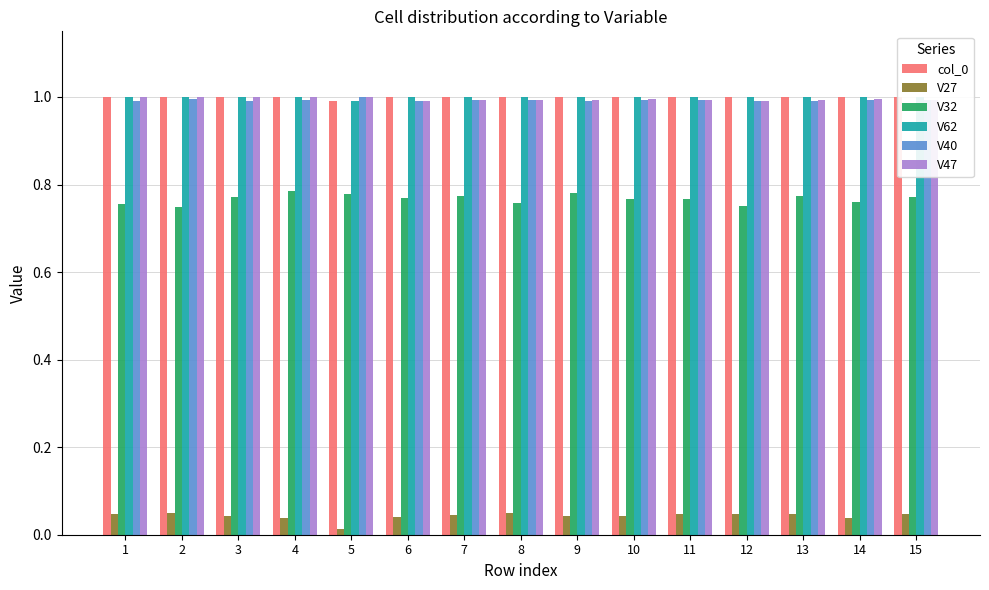

What is the spread (max minus min) of values at 11?

1.0